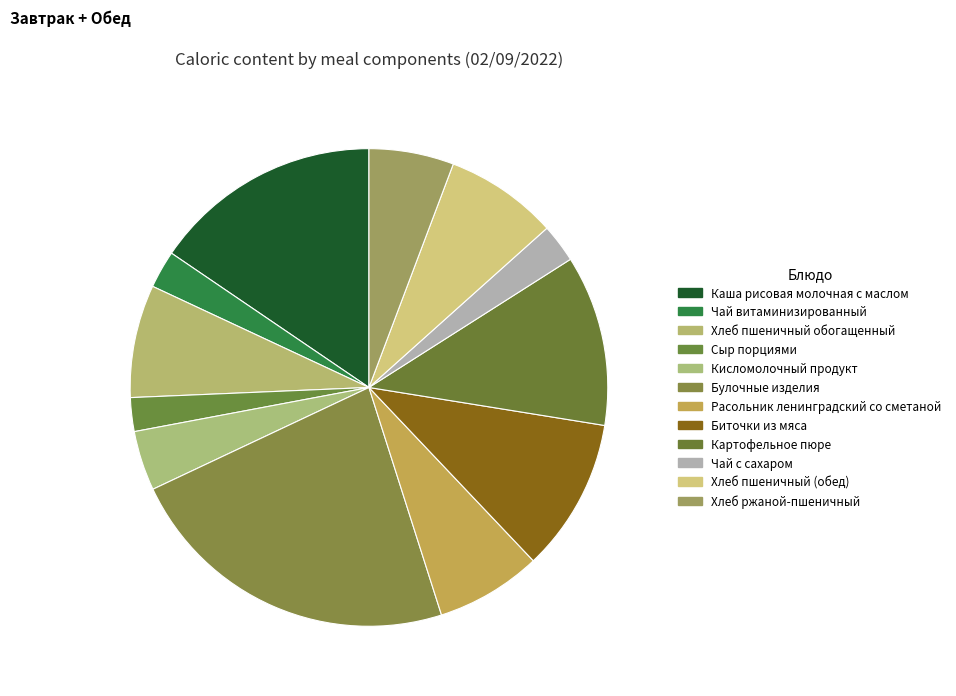

Is there a majority slice in this chart?

No